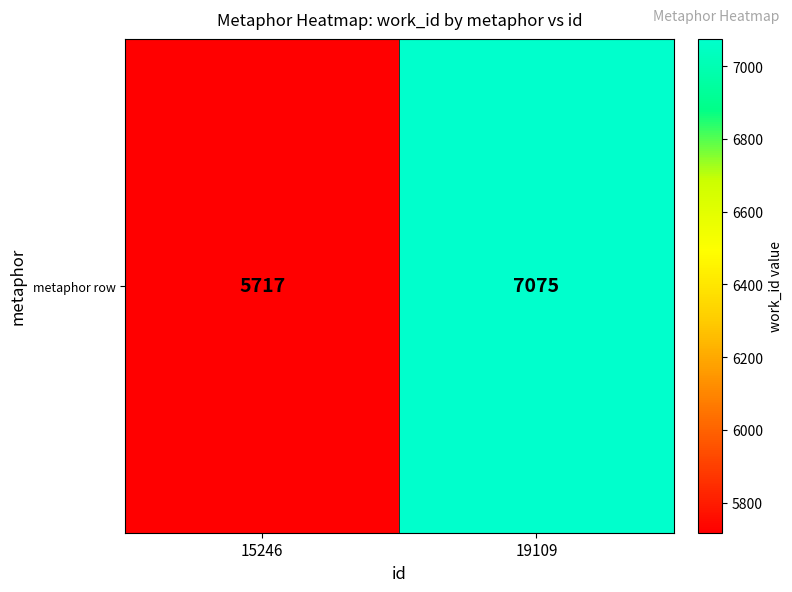

What is the difference between the values at 15246 and 19109?

1358